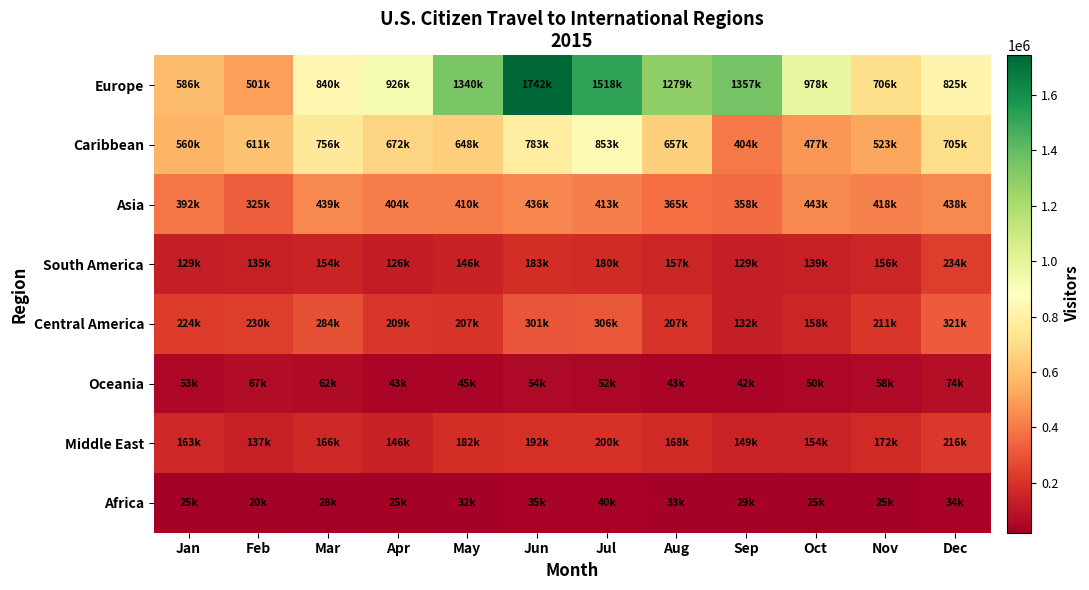

What is the difference between the highest and lowest values at Jun?

1706881